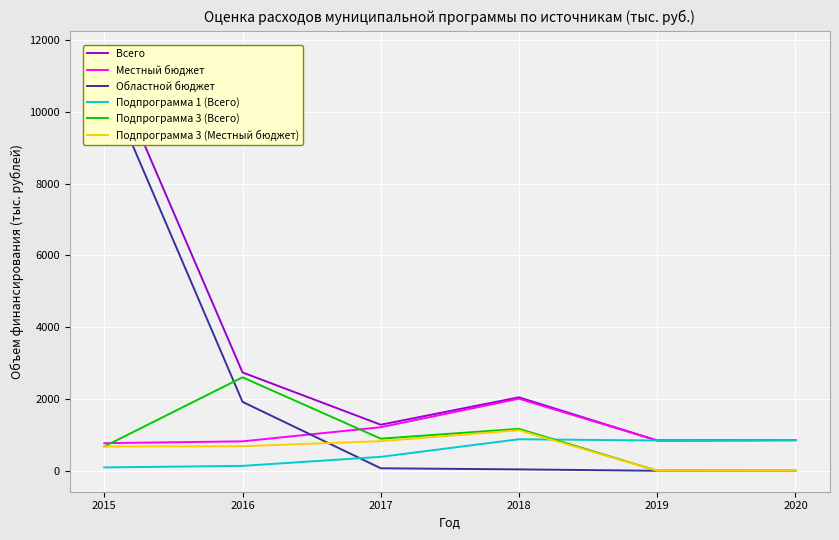

What is the difference between the Всего values at 2017 and 2019?

438.6